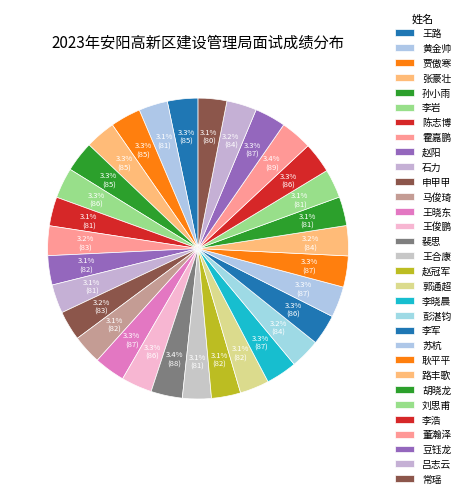

To the nearest percent, what percentage of the pie is 马俊琦?

3%